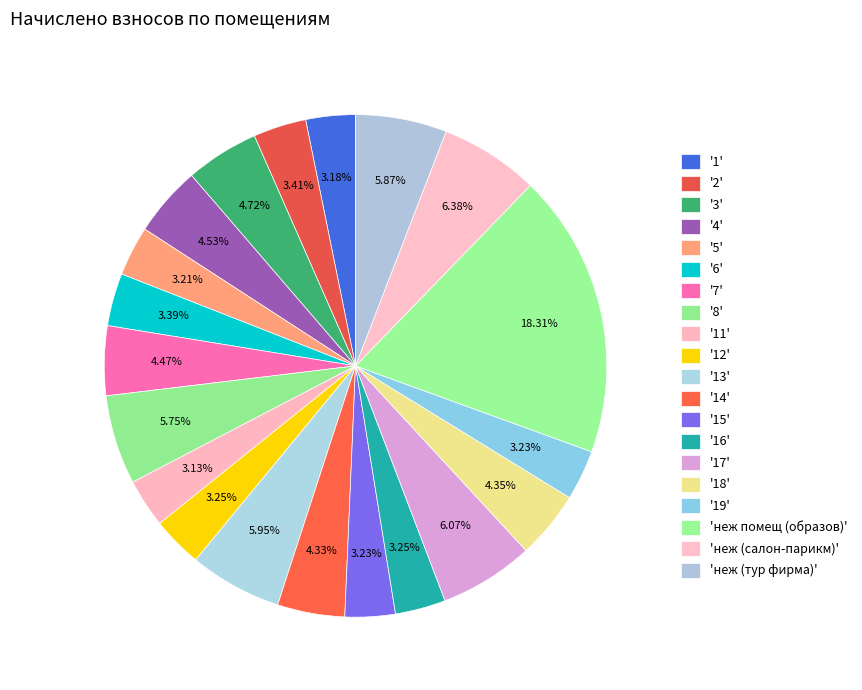

Count the number of slices in the pie.

20